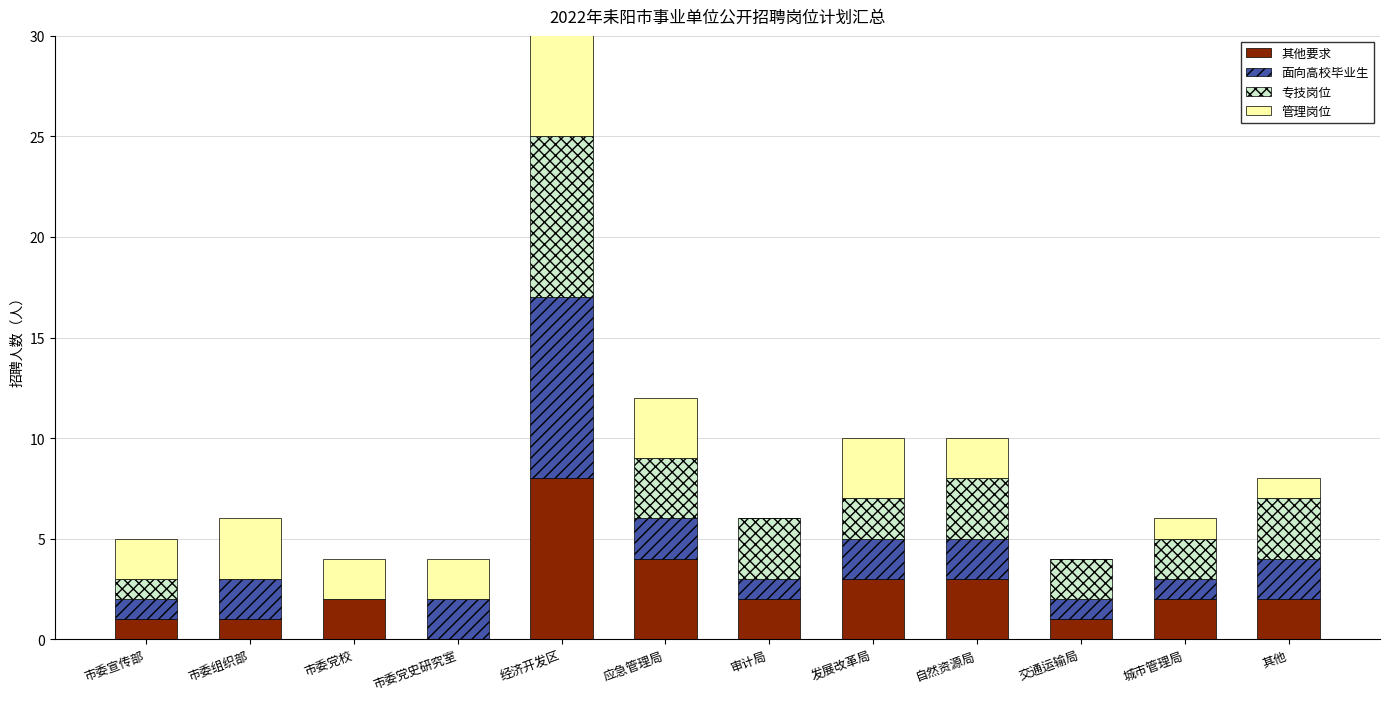

Is it true that 其他要求 equals 2 at 市委党校?

True